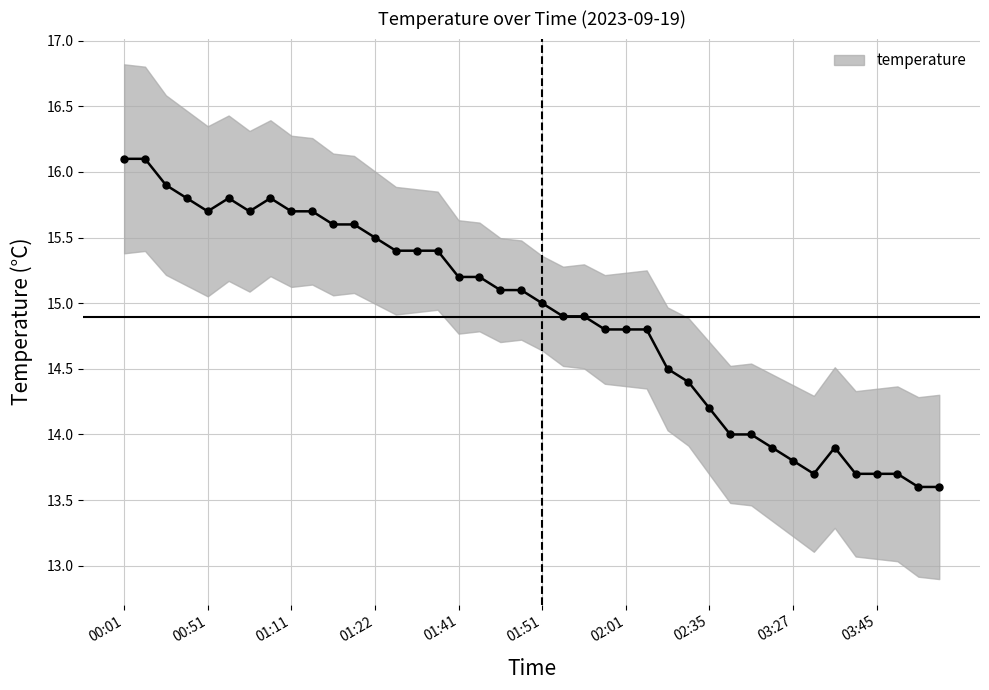

At which category does the chart reach its minimum across all series?

38